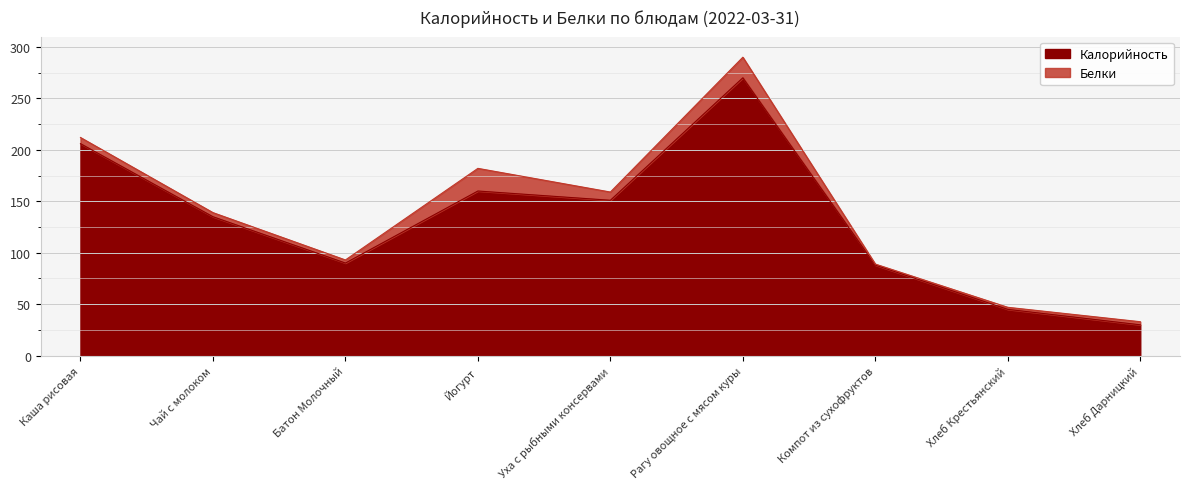

True or false: there are more than 1 points higher than both neighbors.

True